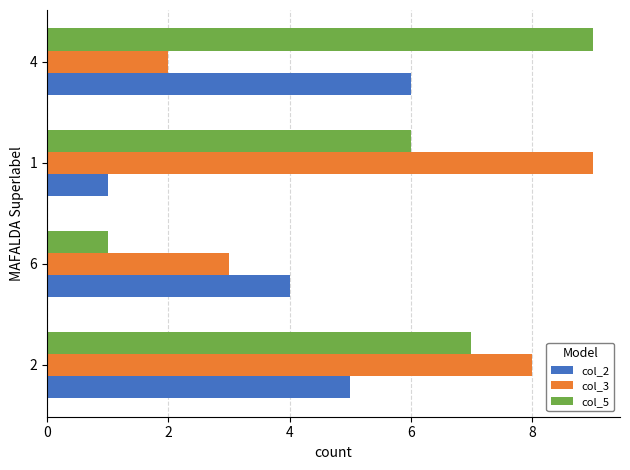

Is it true that col_3 equals 1 at 2?

False